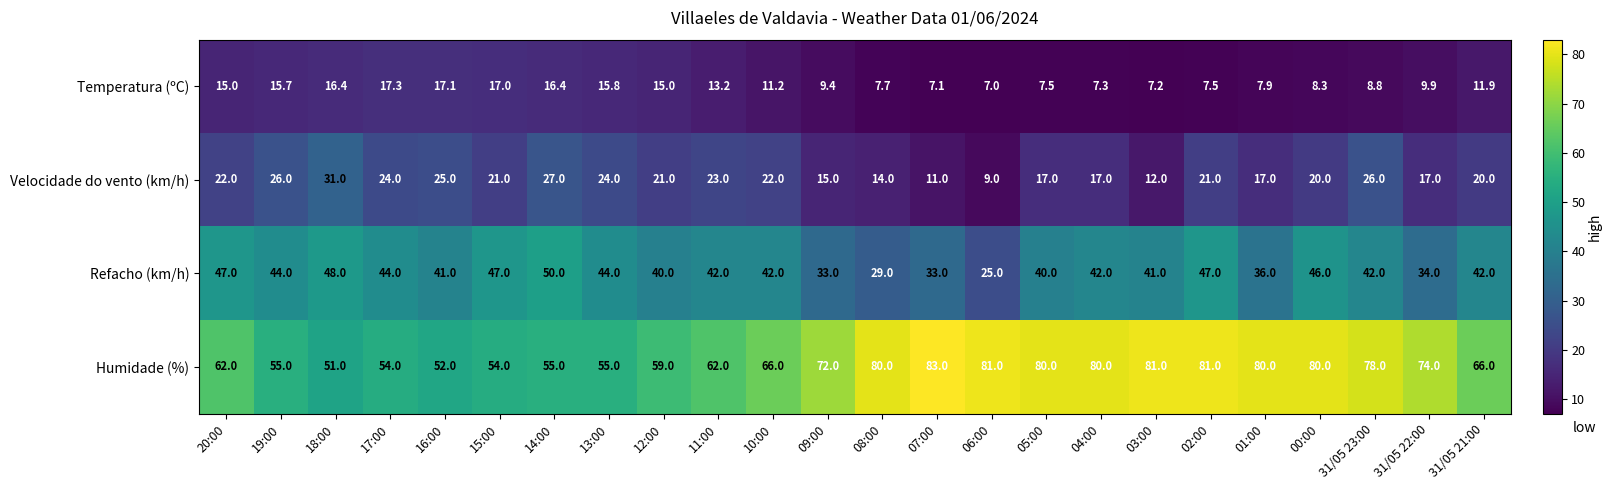

True or false: Humidade (%) has a value of 18.7 at 13:00.

False